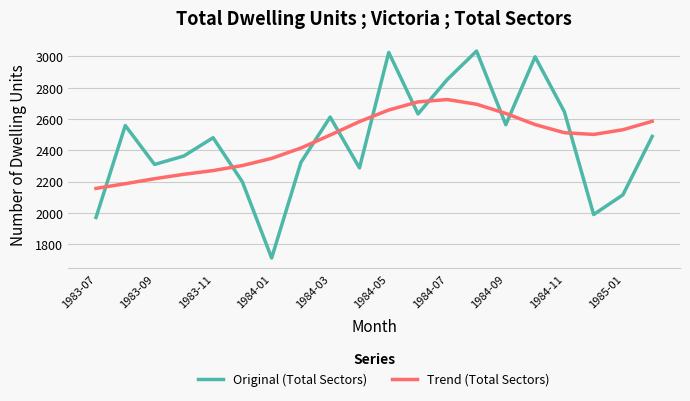

Which series has the largest range (max minus min)?

Original (Total Sectors)